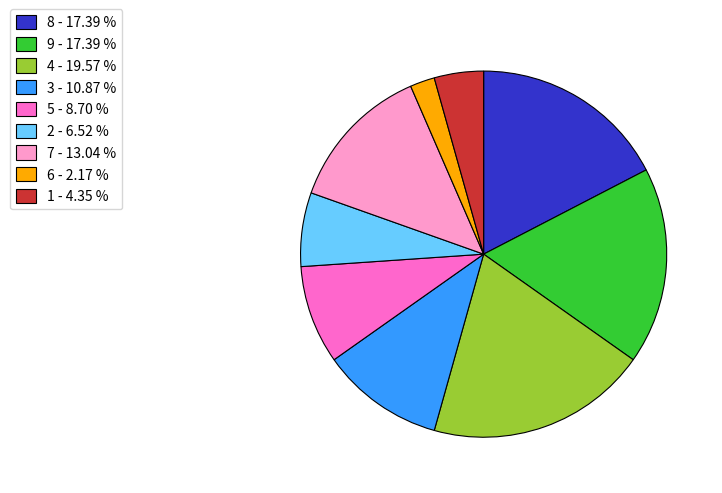

Is there any slice that represents more than half of the pie?

No